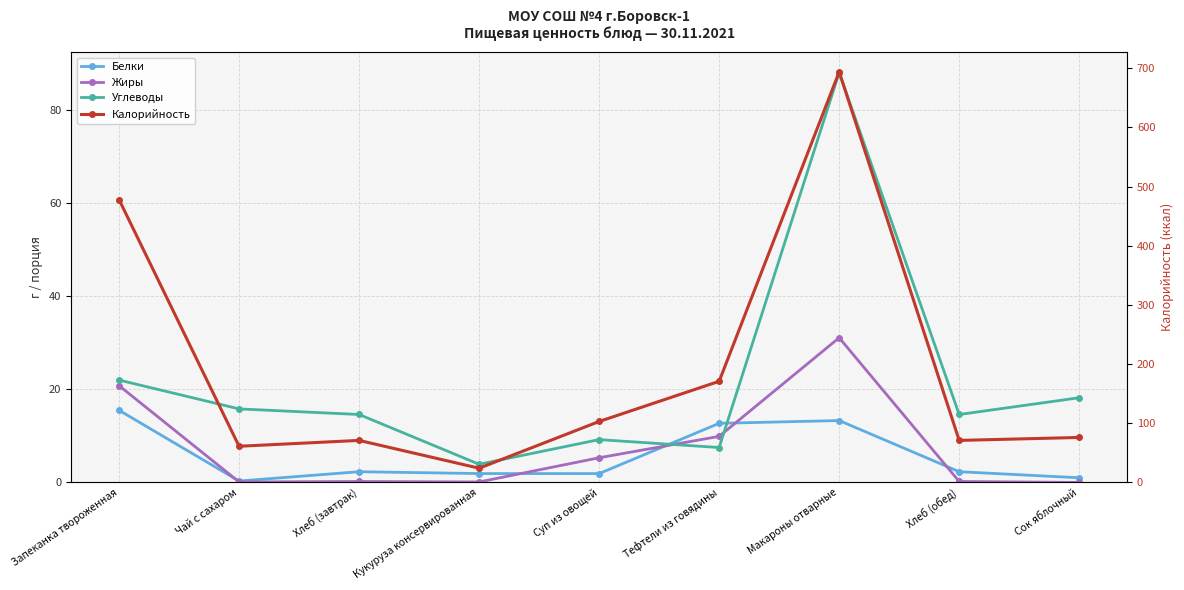

How many categories are shown in the chart?

9